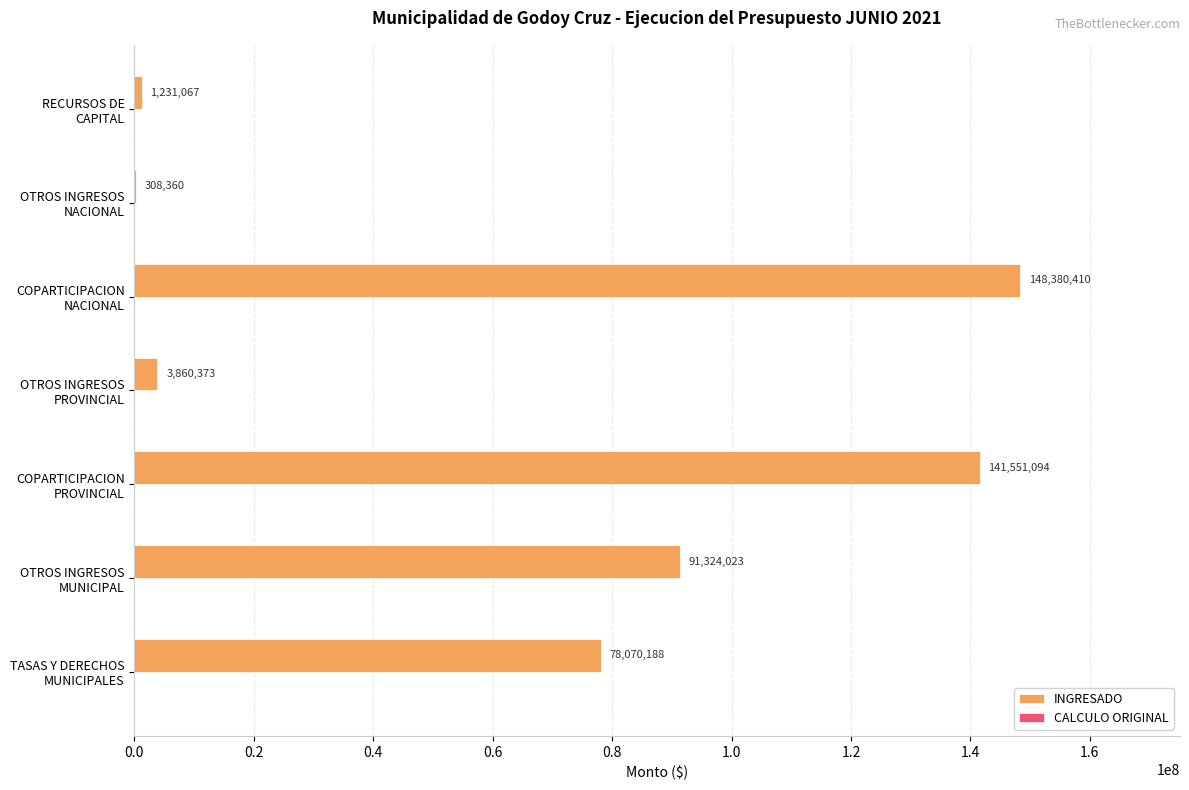

Count the number of data series in this chart.

1